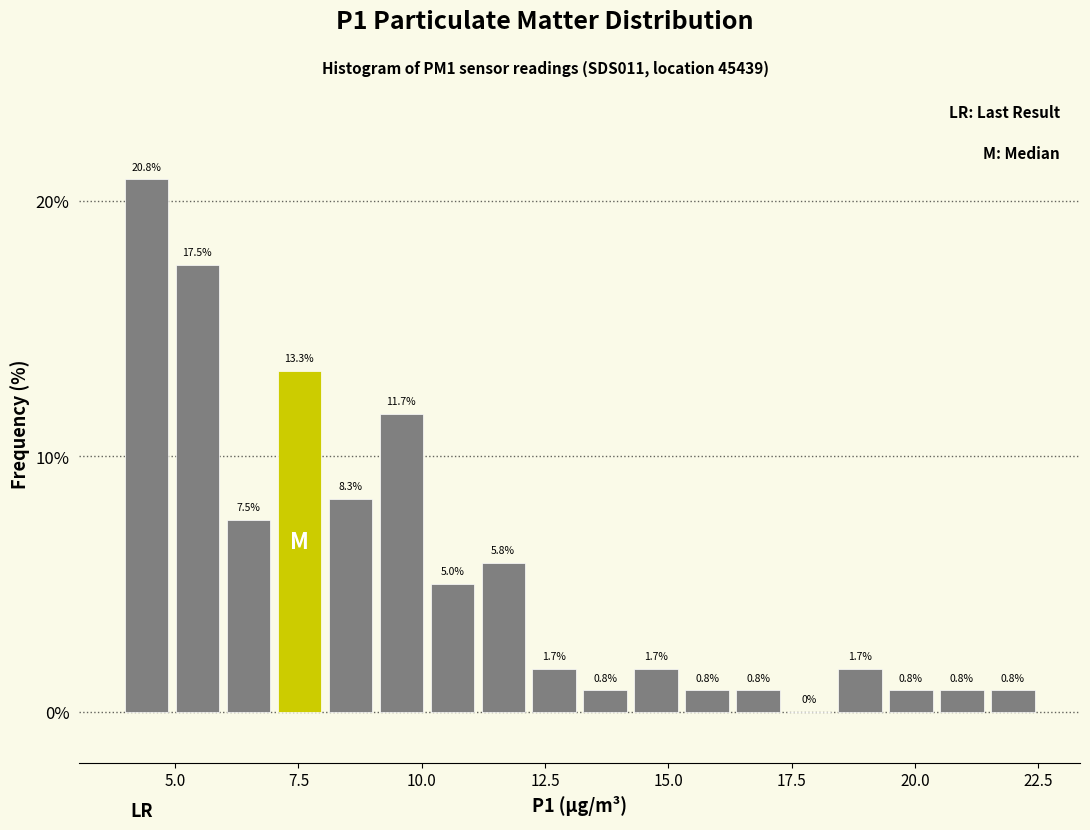

Around what value on the x-axis is the tallest bar? Give the approximate position of its centre, as read against the axis.

4.5